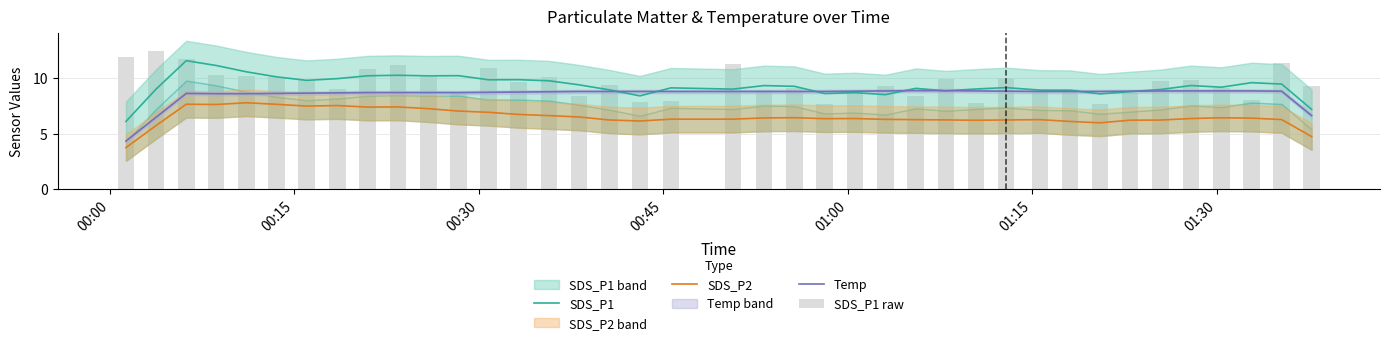

Which series has the largest total across all categories?

SDS_P1 raw